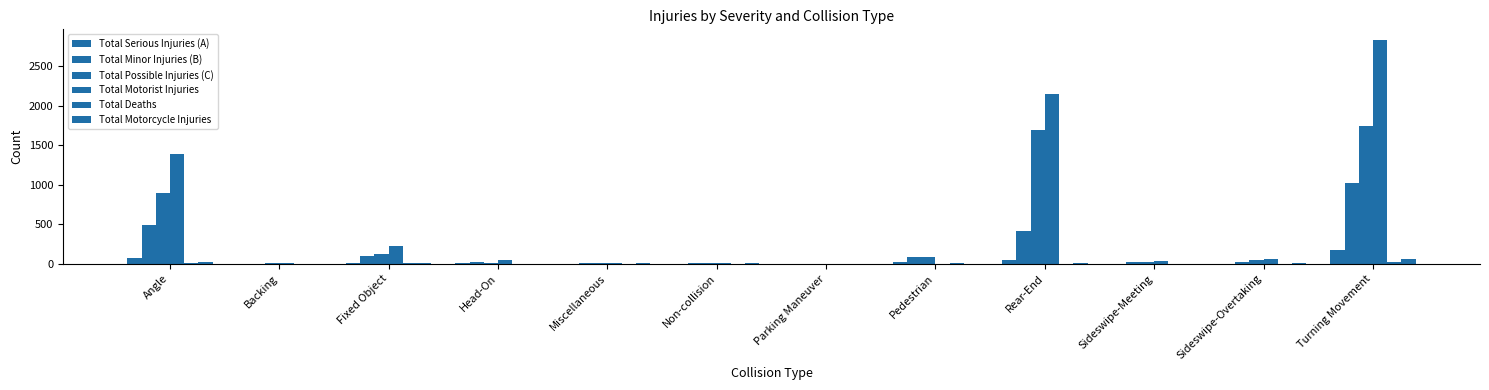

What is the spread (max minus min) of values at Turning Movement?

2808